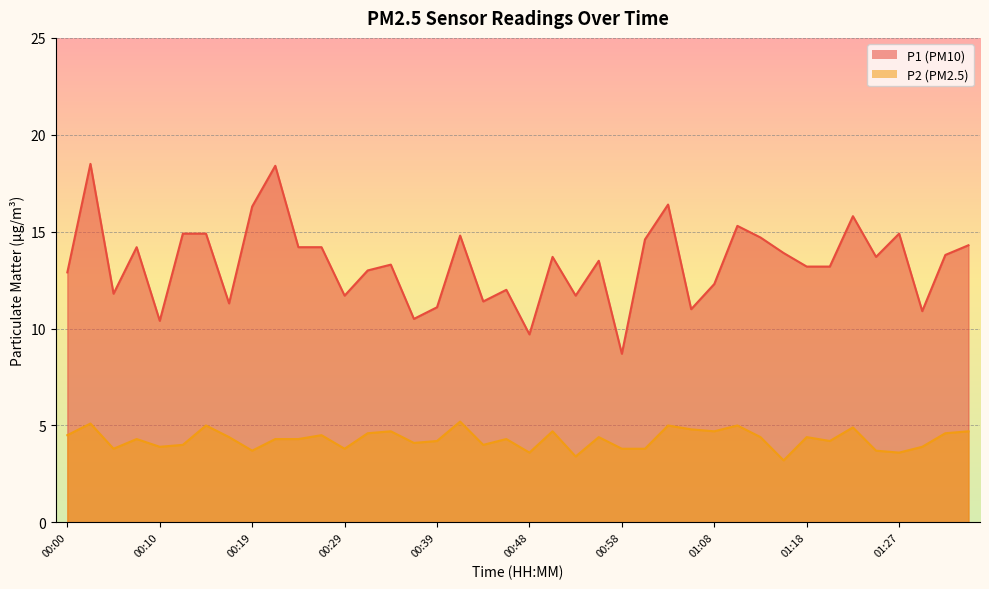

What is the difference between the highest and lowest values at 00:10?

6.5